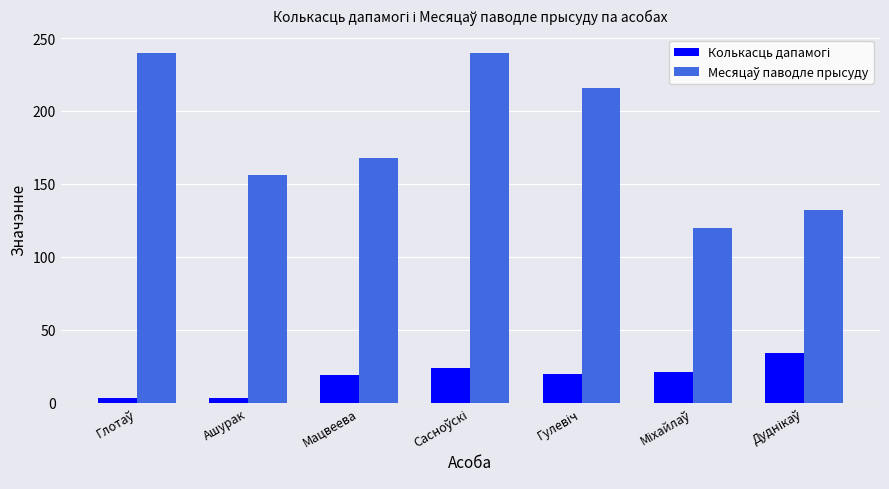

Are the bars grouped side by side (vs. stacked)?

Yes